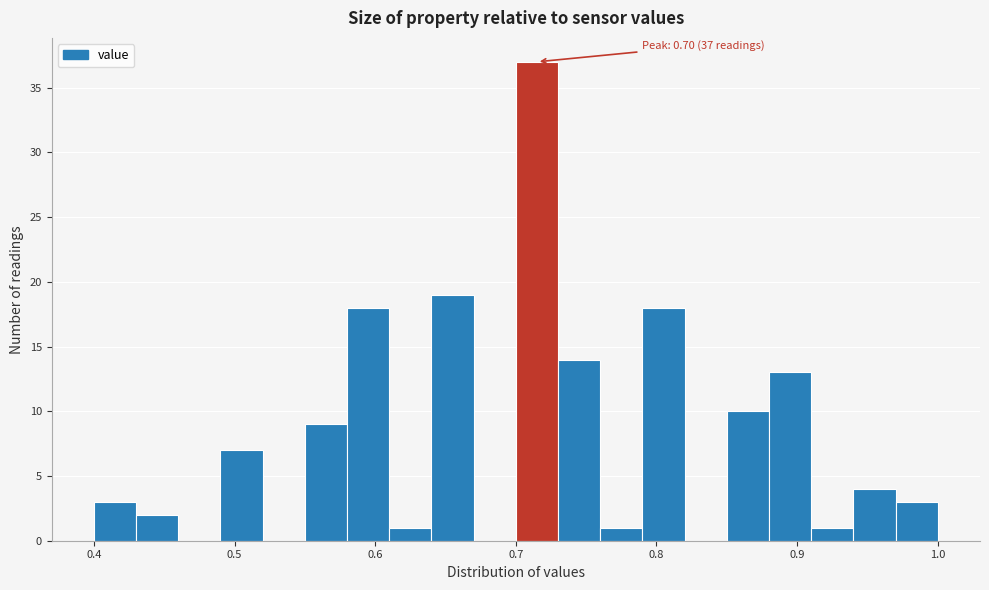

Read against the x-axis, roughly where is the centre of the tallest bar?

0.72